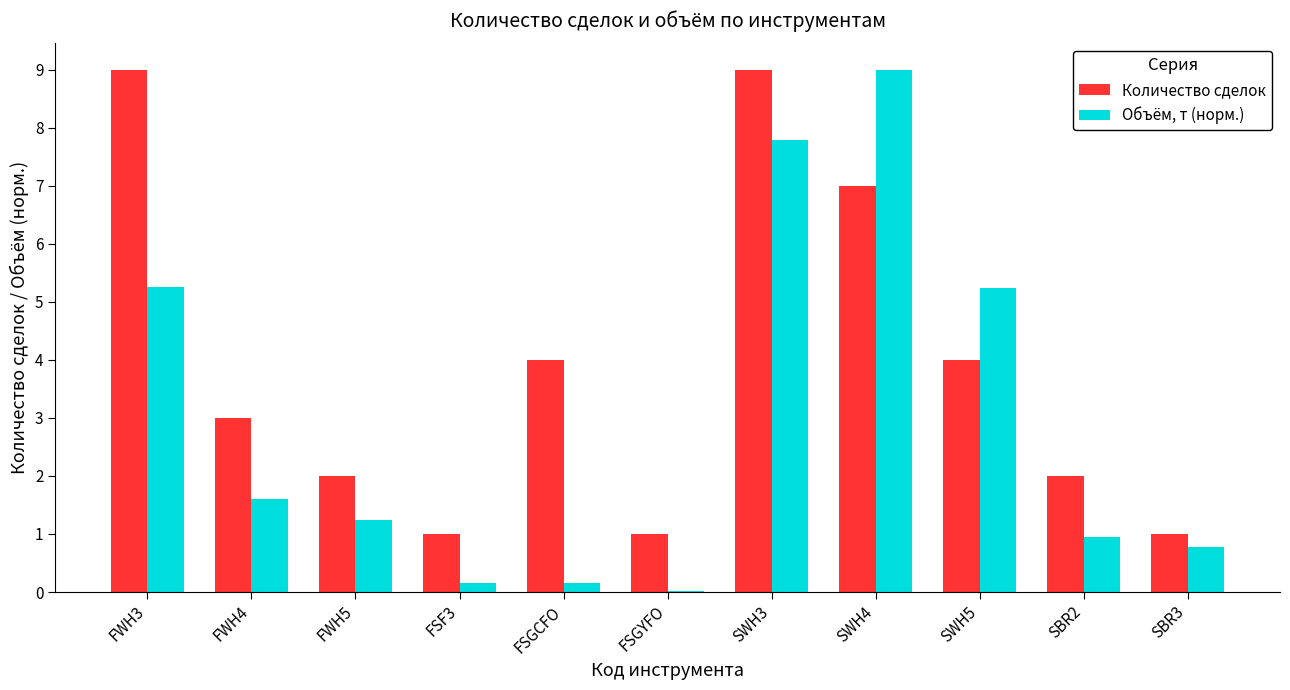

How many distinct data groups are displayed?

2